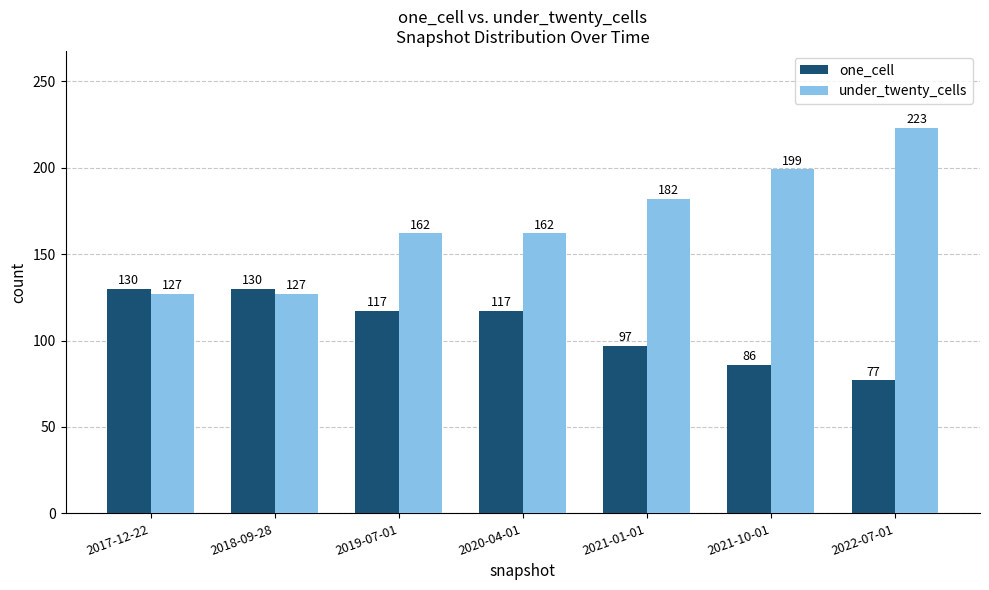

At which label is one_cell closest to 103?

2021-01-01